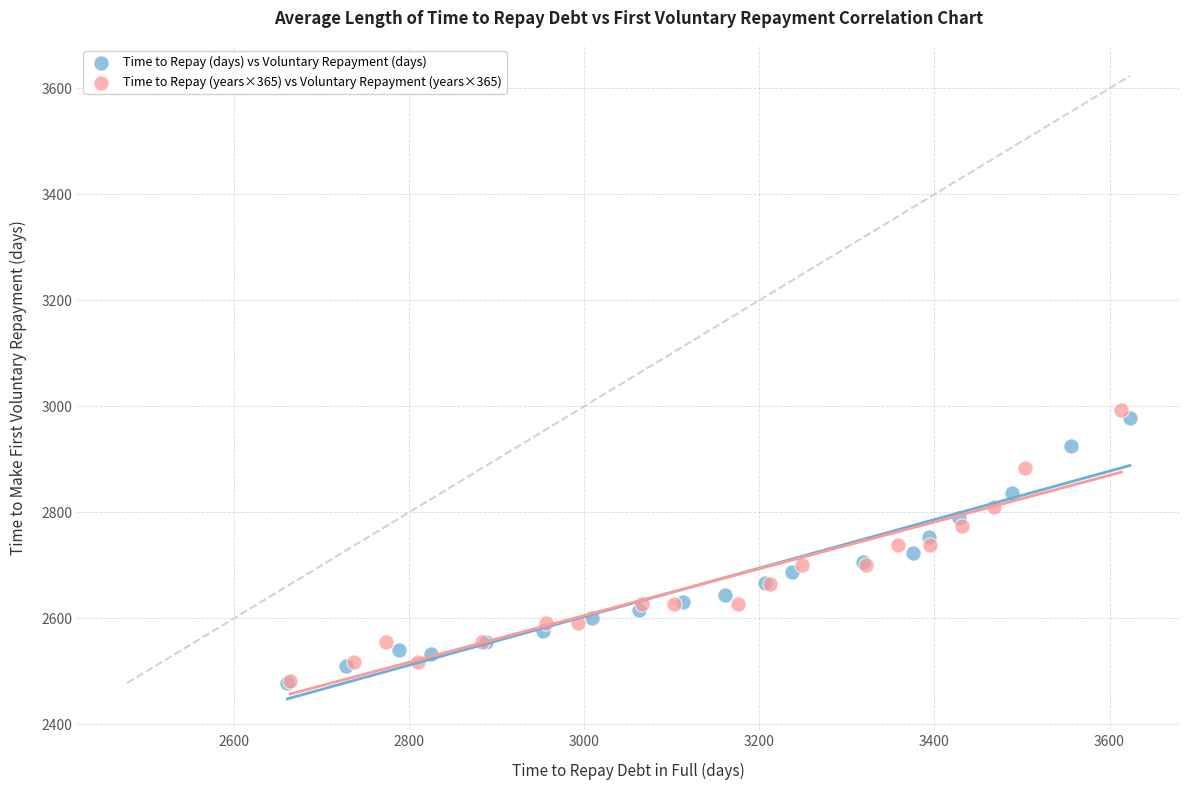

Which series has the widest spread of Y values?

Time to Repay (years×365) vs Voluntary Repayment (years×365)